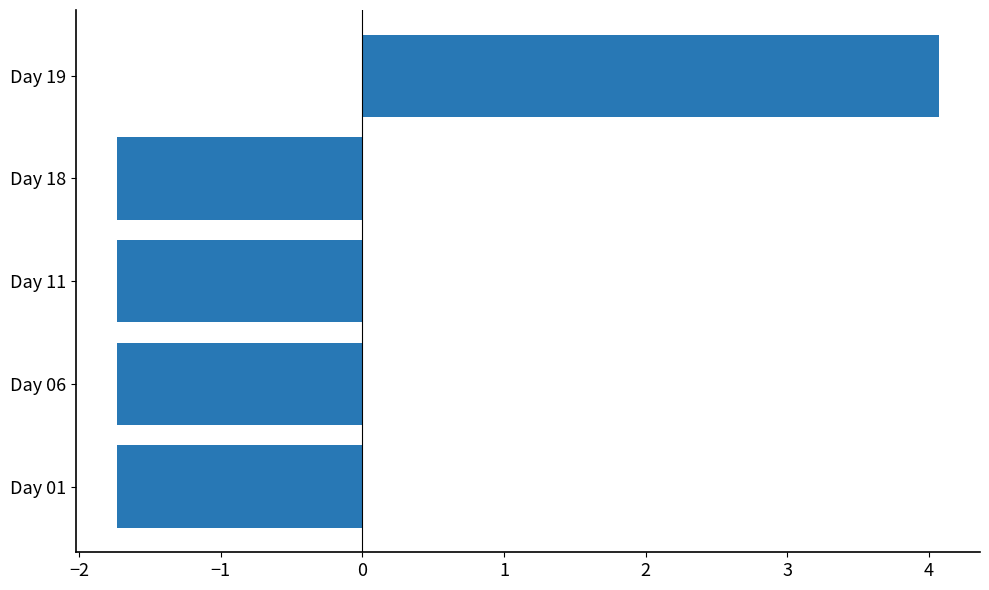

How many values are above zero?

1